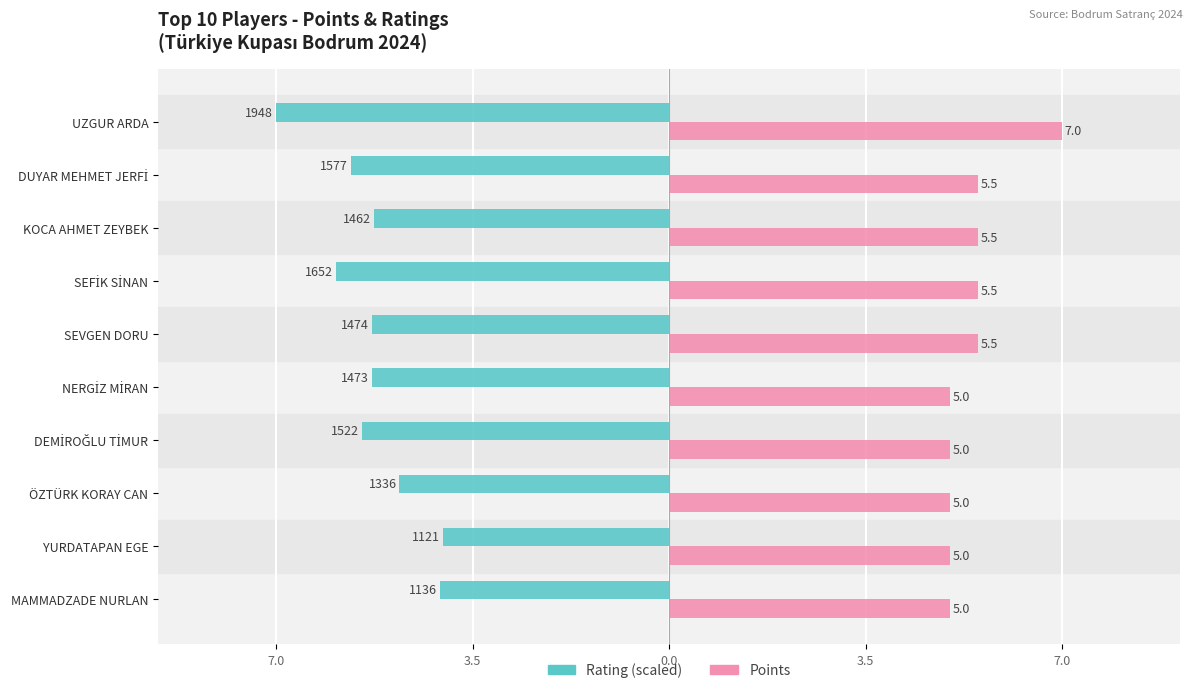

What is the smallest value displayed?

-7.0